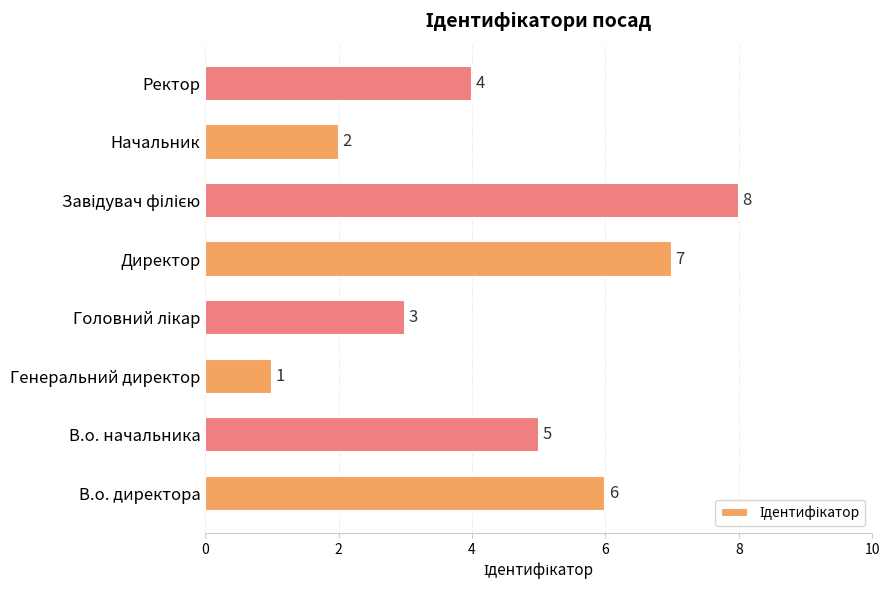

What is the difference between the maximum and second lowest values?

6